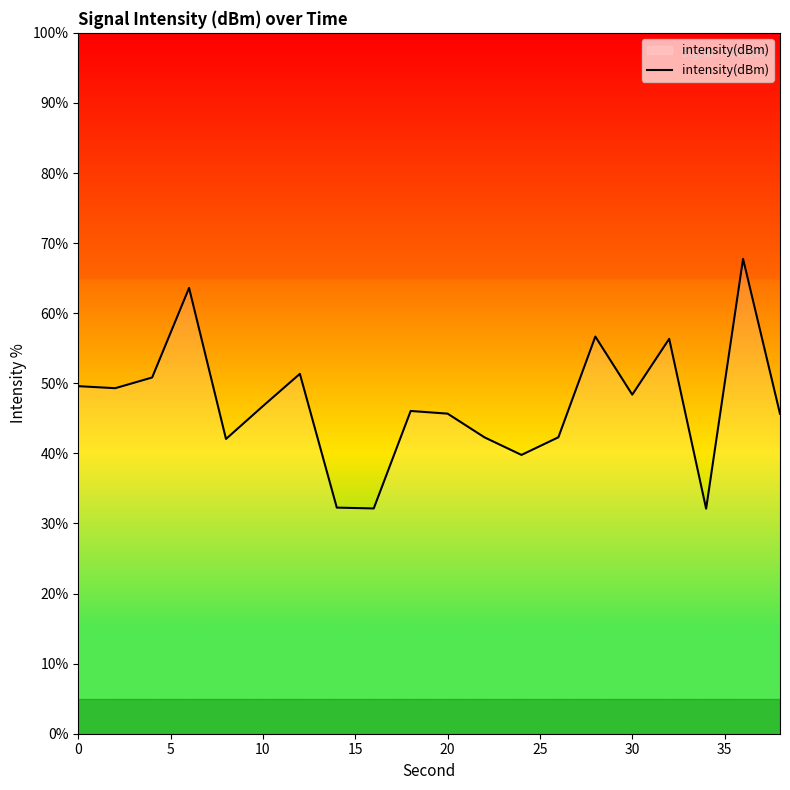

What is the difference between the maximum and minimum values?

35.7